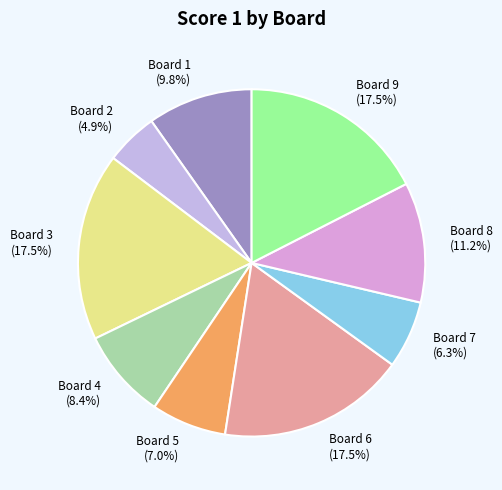

What is the ratio of the value at Board 6 (17.5%) to the value at Board 2 (4.9%)?

3.6